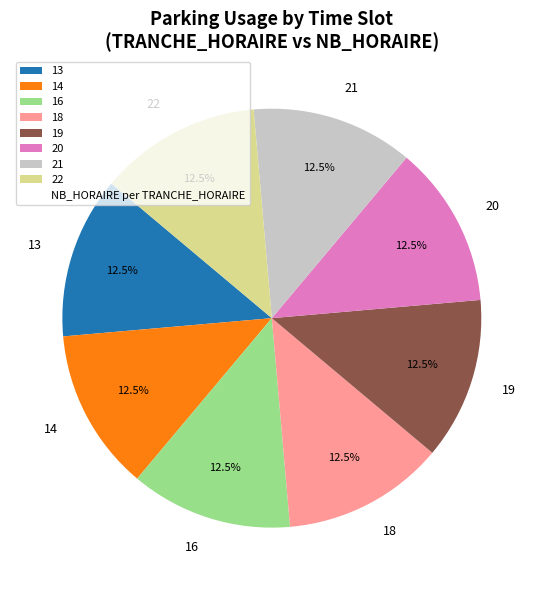

Combined, do 22 and 13 account for over 50%?

No